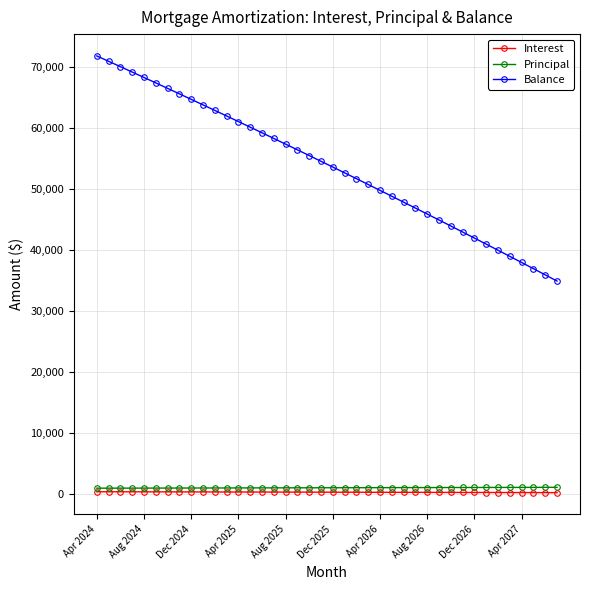

What is the sum of all Balance values?

2150007.0